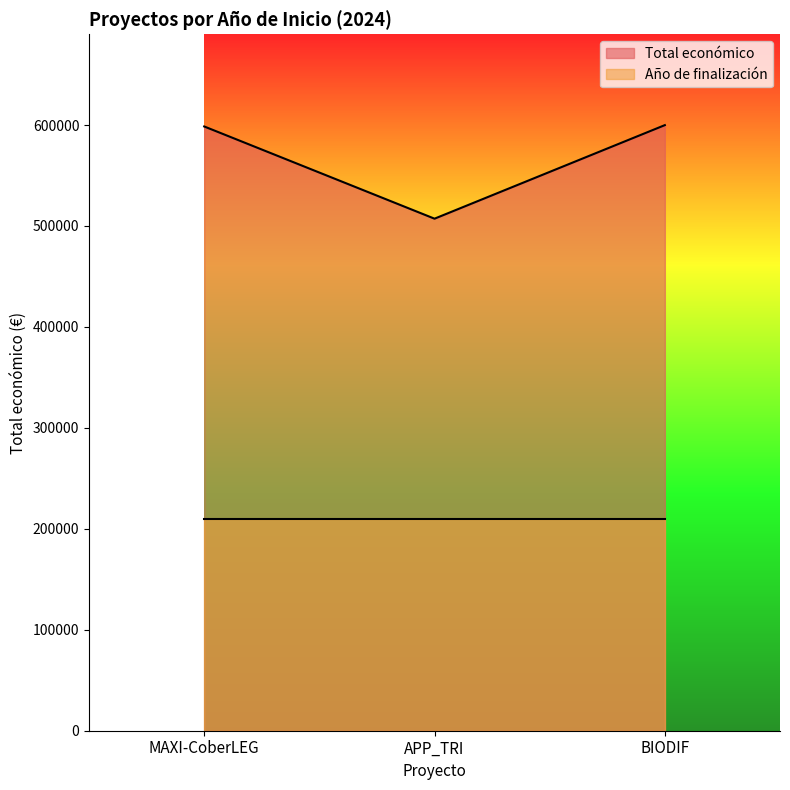

Reading left to right, what are all the values shown in this chart?

598609	507255	599927